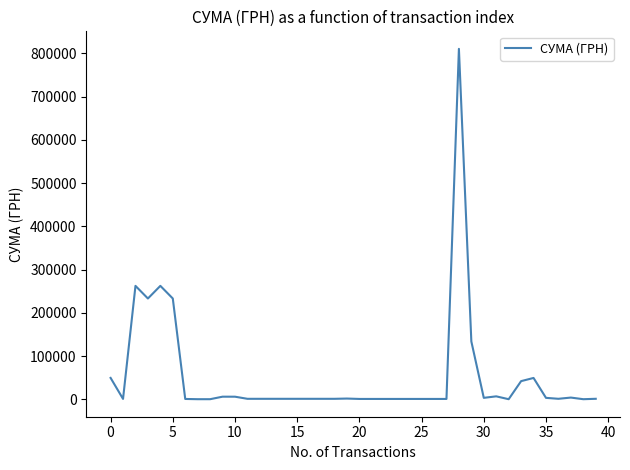

What is the greatest value displayed?

810677.2